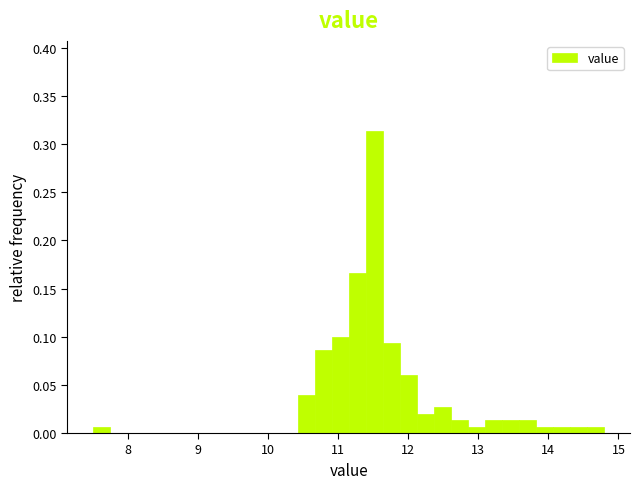

Around what value on the x-axis is the tallest bar? Give the approximate position of its centre, as read against the axis.

11.5